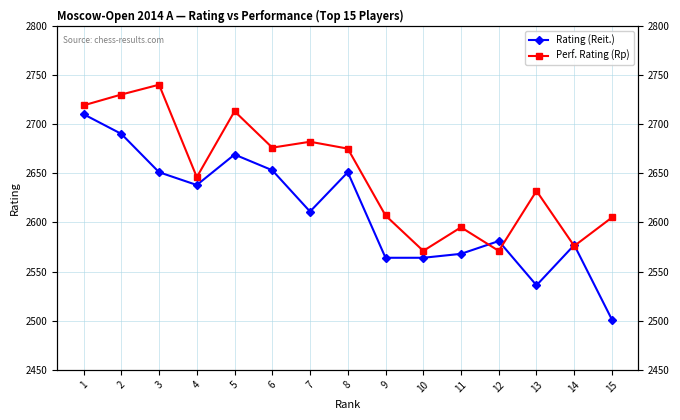

Reading left to right, extract all data points from this chart.

Rating (Reit.): 2710	2690	2651	2638	2669	2653	2611	2651	2564	2564	2568	2581	2536	2577	2501
Perf. Rating (Rp): 2719	2730	2740	2646	2713	2676	2682	2675	2607	2571	2595	2571	2632	2576	2605